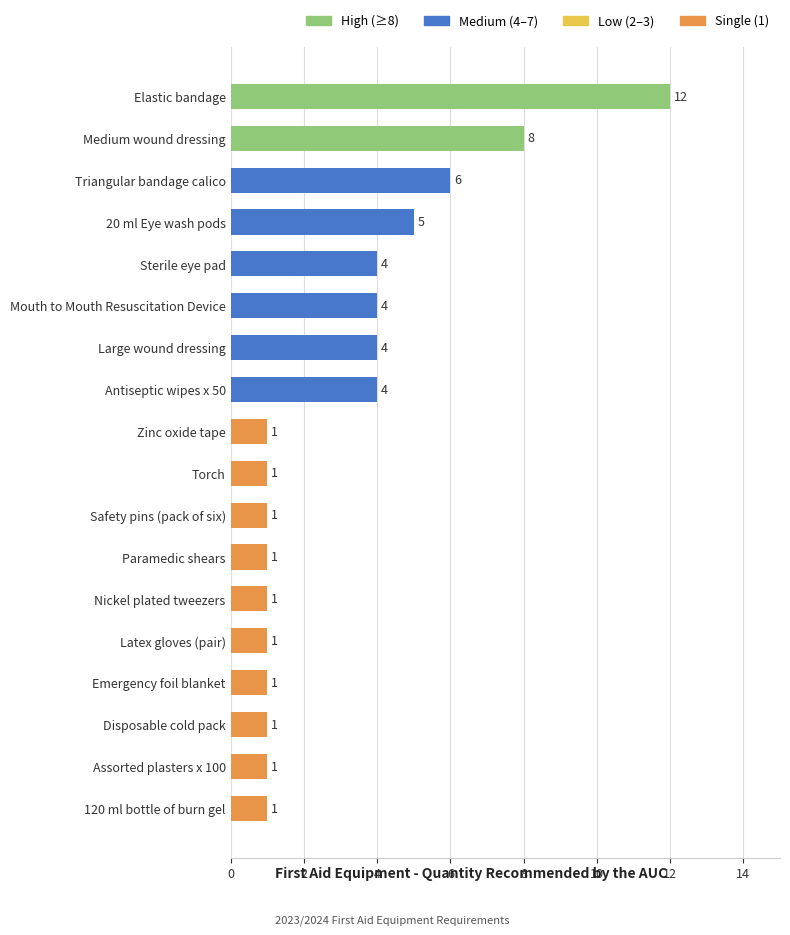

How many bars are there in total?

18